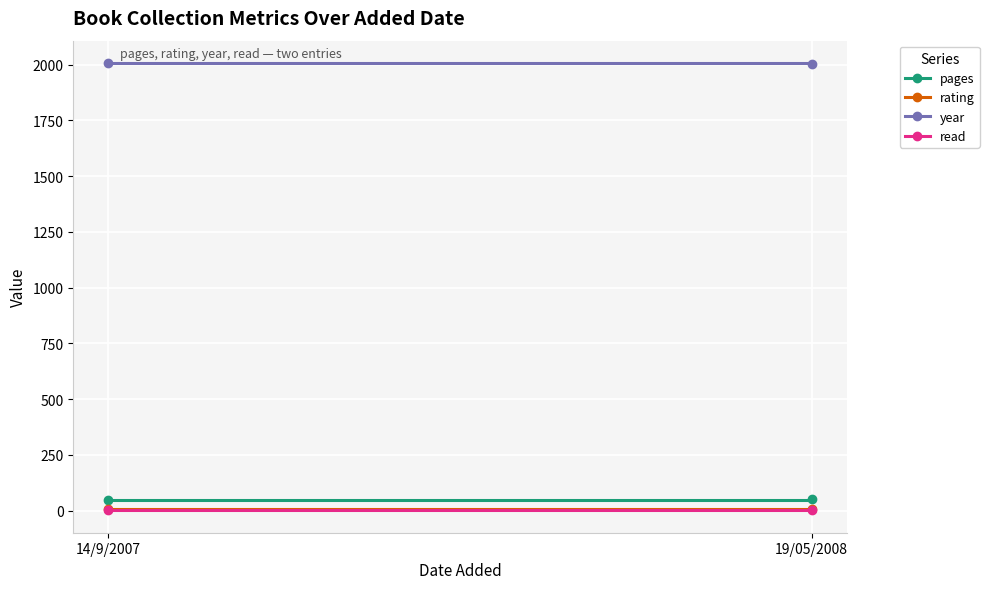

List the series in order of their peak value, highest first.

year, pages, rating, read